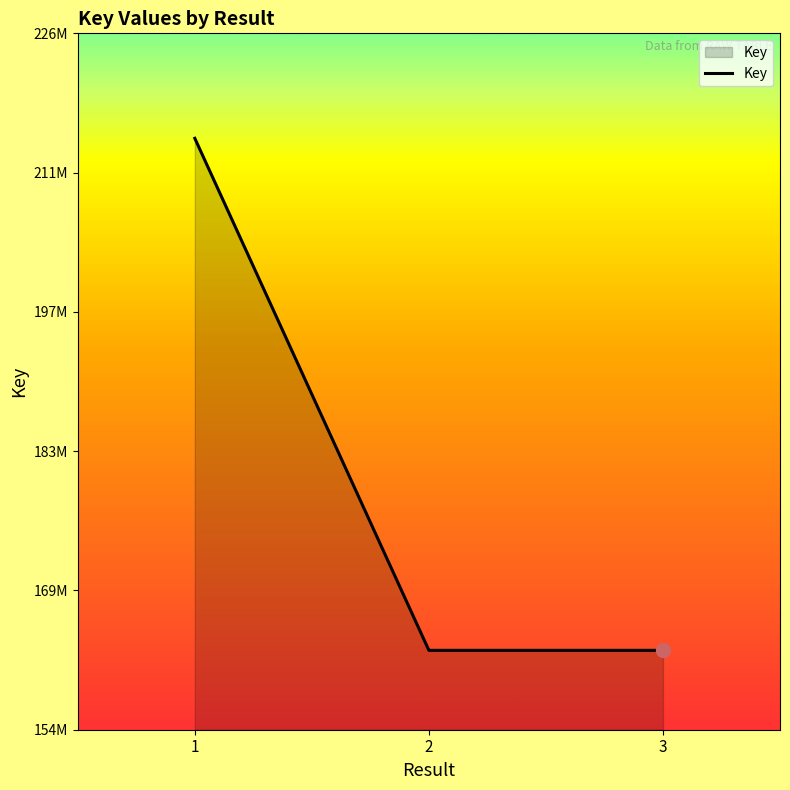

Does the chart have visible grid lines?

No